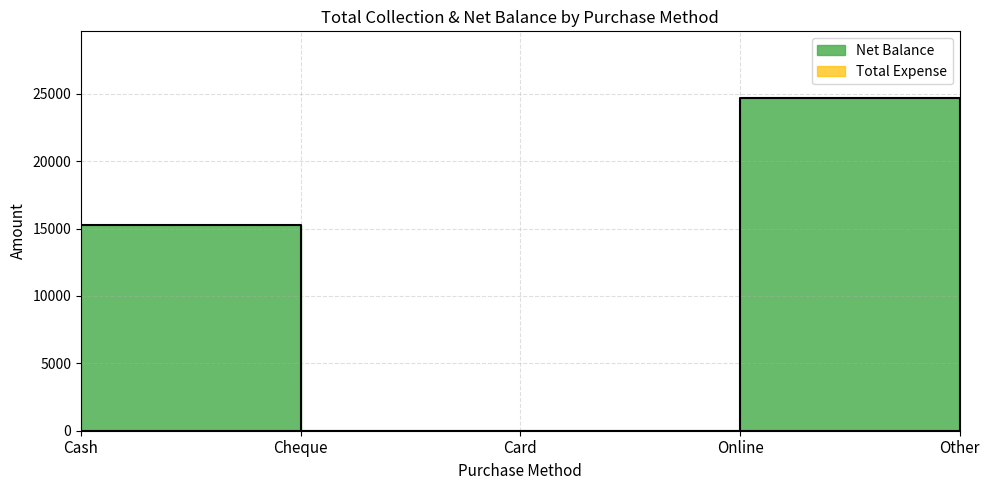

Where is the data nearest to the value 12350?

Cash